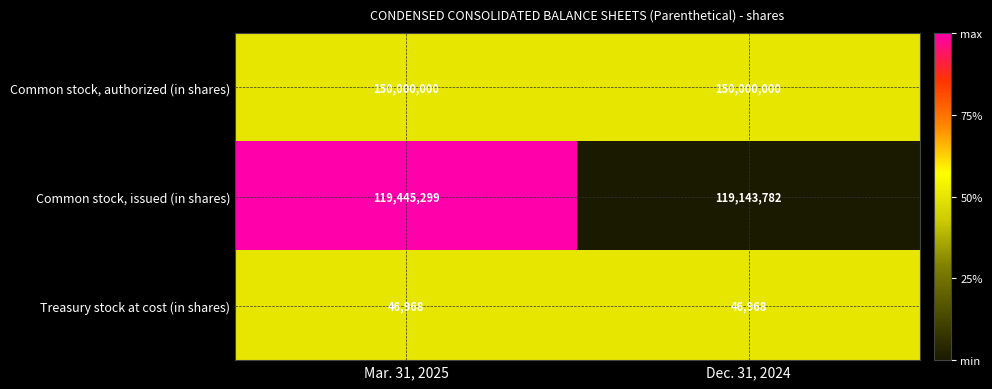

What is the difference between the Common stock, issued (in shares) values at Dec. 31, 2024 and Mar. 31, 2025?

301517